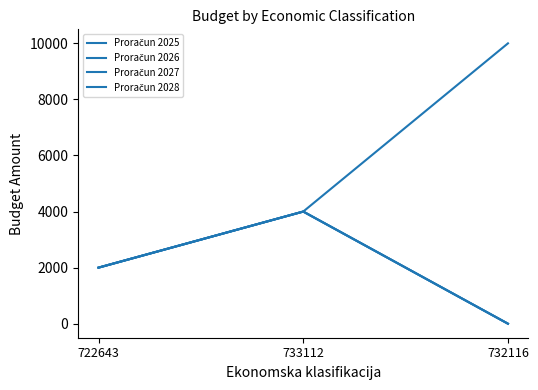

Reading right to left, extract all data points from this chart.

Proračun 2025: 0	4000	2000
Proračun 2026: 10000	4000	2000
Proračun 2027: 0	4000	2000
Proračun 2028: 0	4000	2000